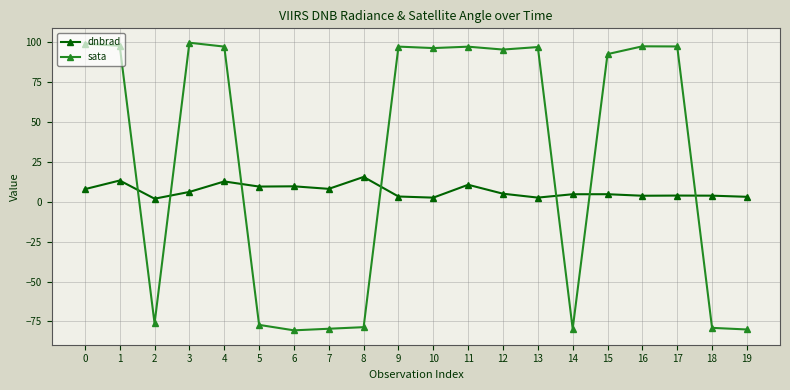

Does the chart display data point markers on the line(s)?

Yes